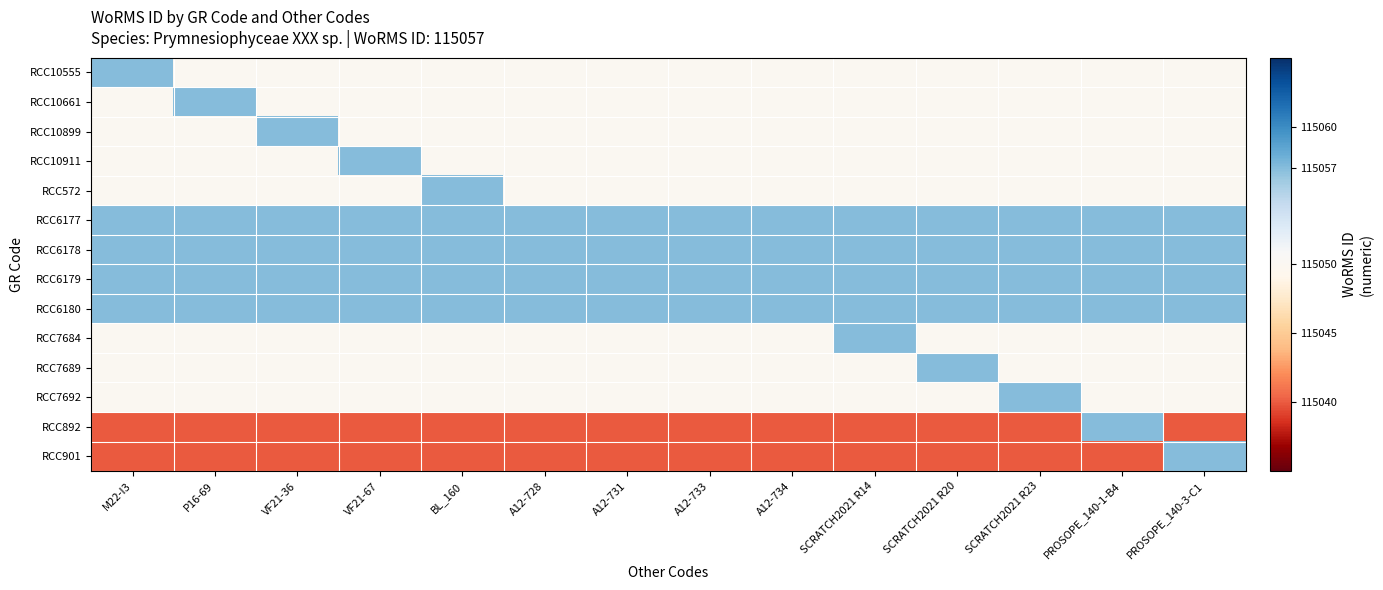

What is the total value across all series at M22-I3?

1610715